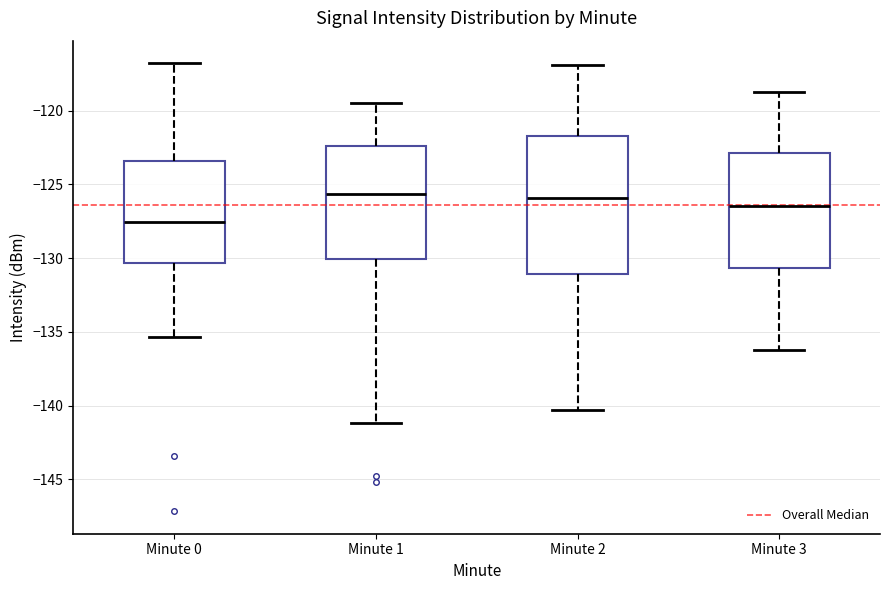

Where is the lower edge of the box for Minute 1 on the y-axis? The values are not printed on the chart, so give them approximately, as read against the axis.

-130.0